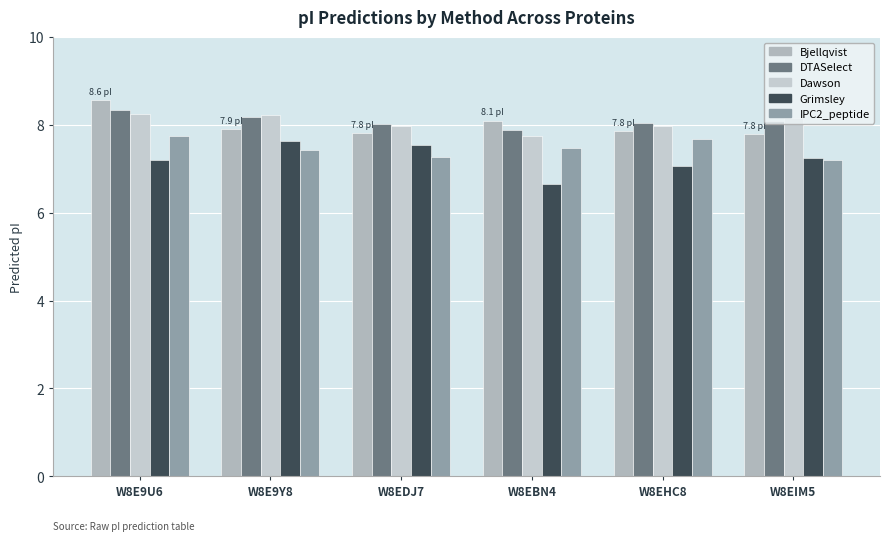

What are all the series names shown in the legend?

Bjellqvist, DTASelect, Dawson, Grimsley, IPC2_peptide